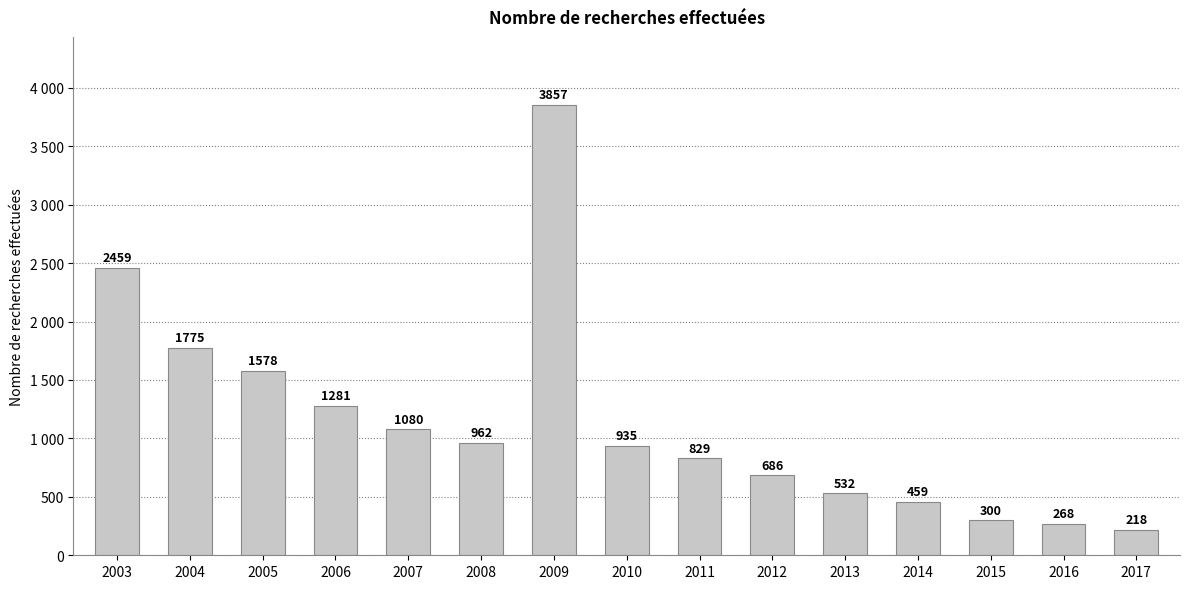

Does the chart contain any negative values?

No